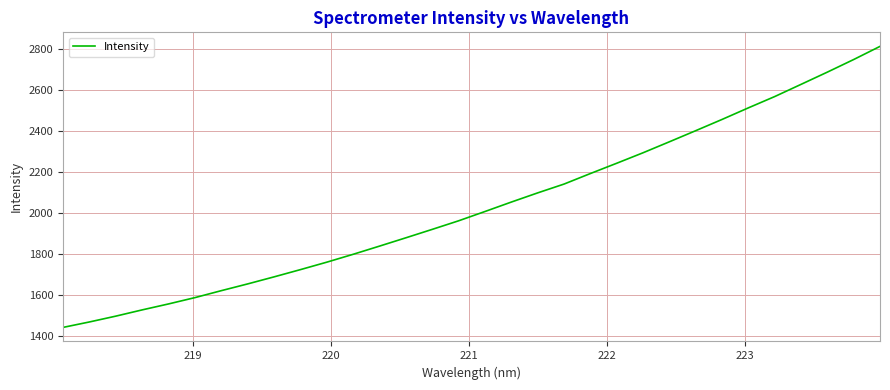

What is the difference between the maximum and minimum values?

1371.9